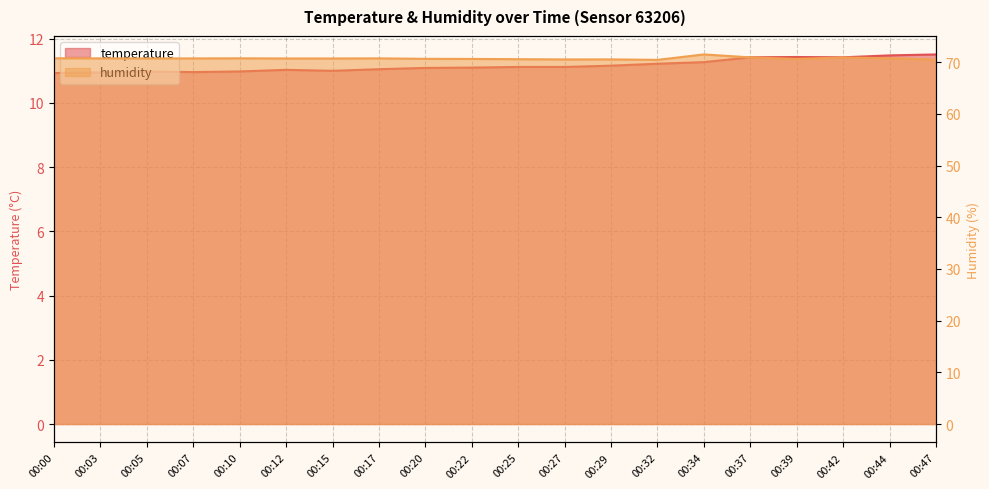

Which category has the lowest value across all series?

00:00